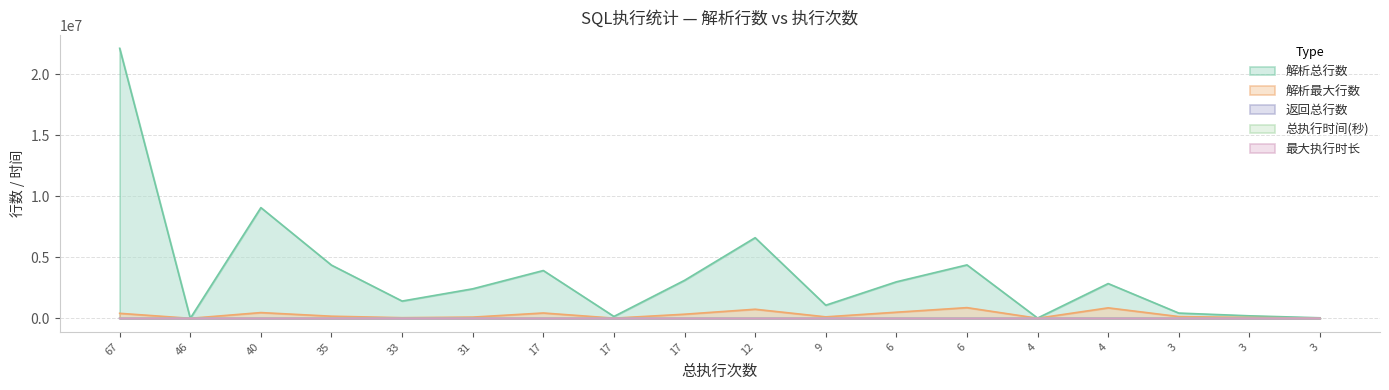

True or false: 最大执行时长 and 解析最大行数 cross at least once.

False